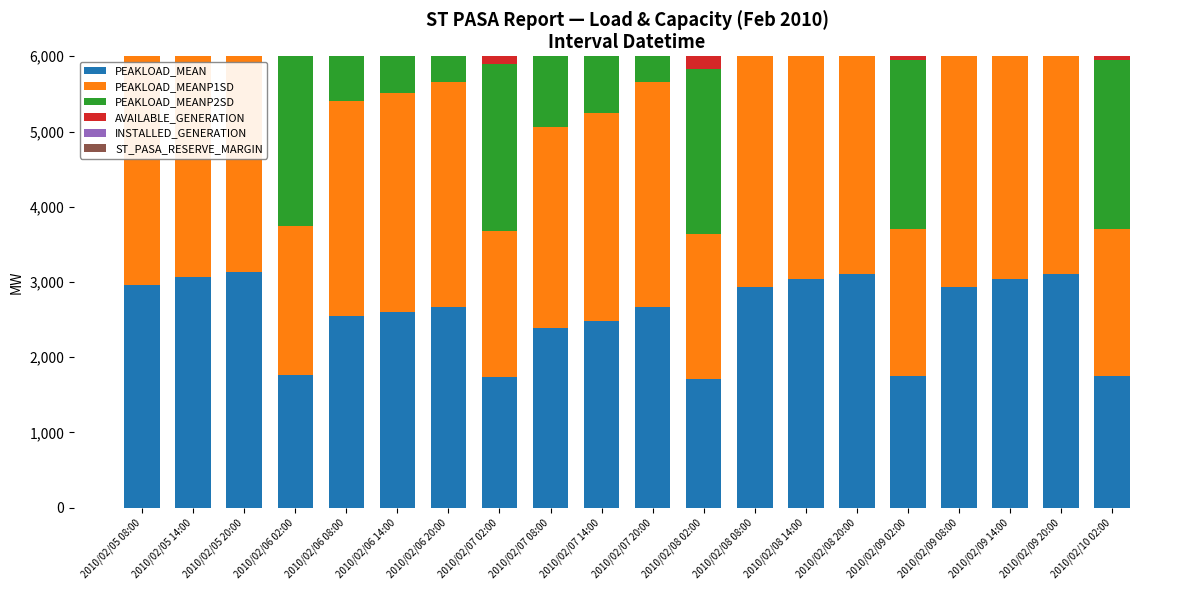

Which label corresponds to the smallest value in the chart?

2010/02/05 14:00